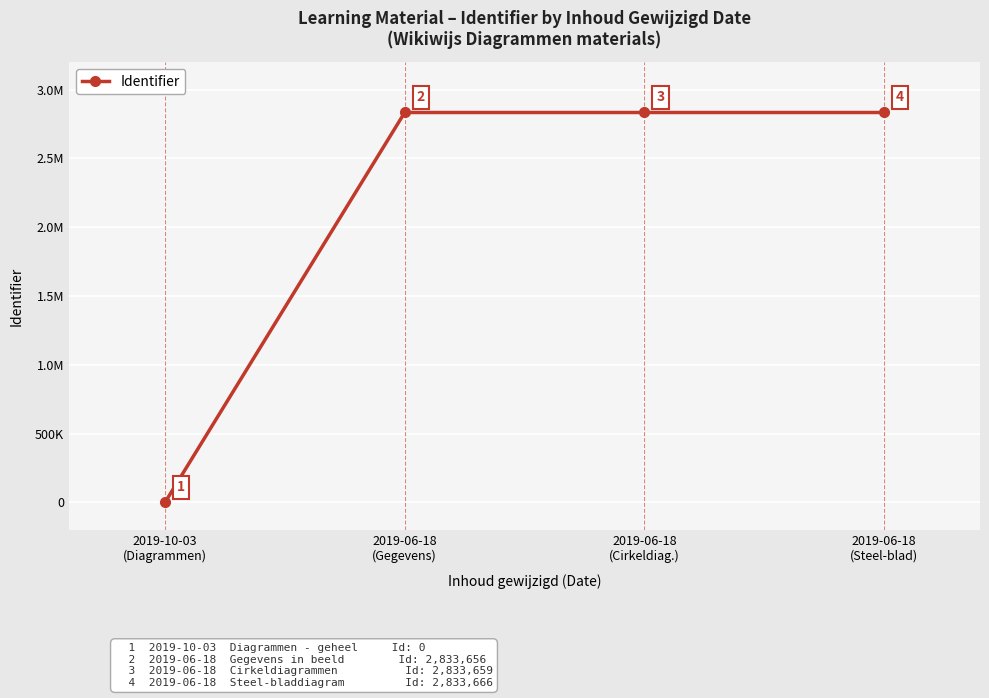

What is the approximate value at 2019-06-18
(Gegevens), to the nearest 10?

2833660